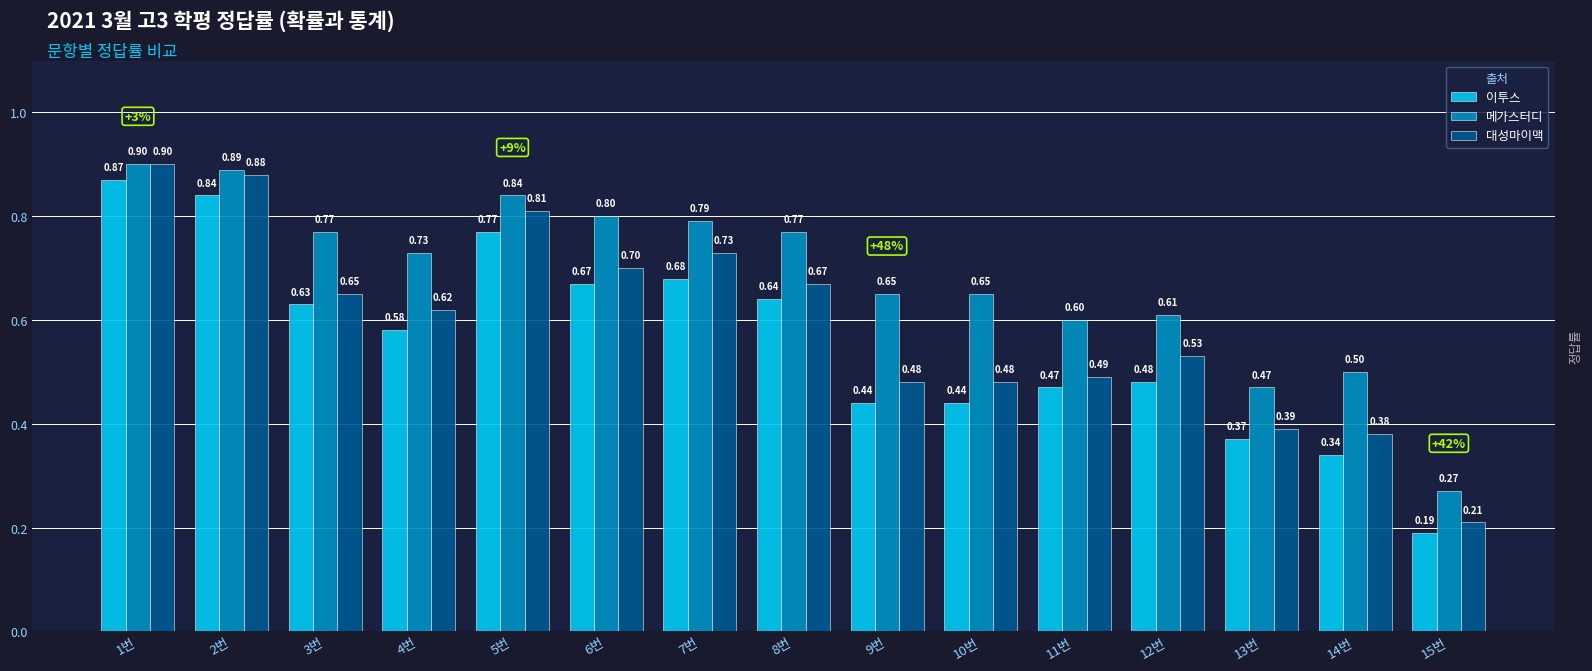

Rank the series at 6번 from highest to lowest value.

메가스터디, 대성마이맥, 이투스